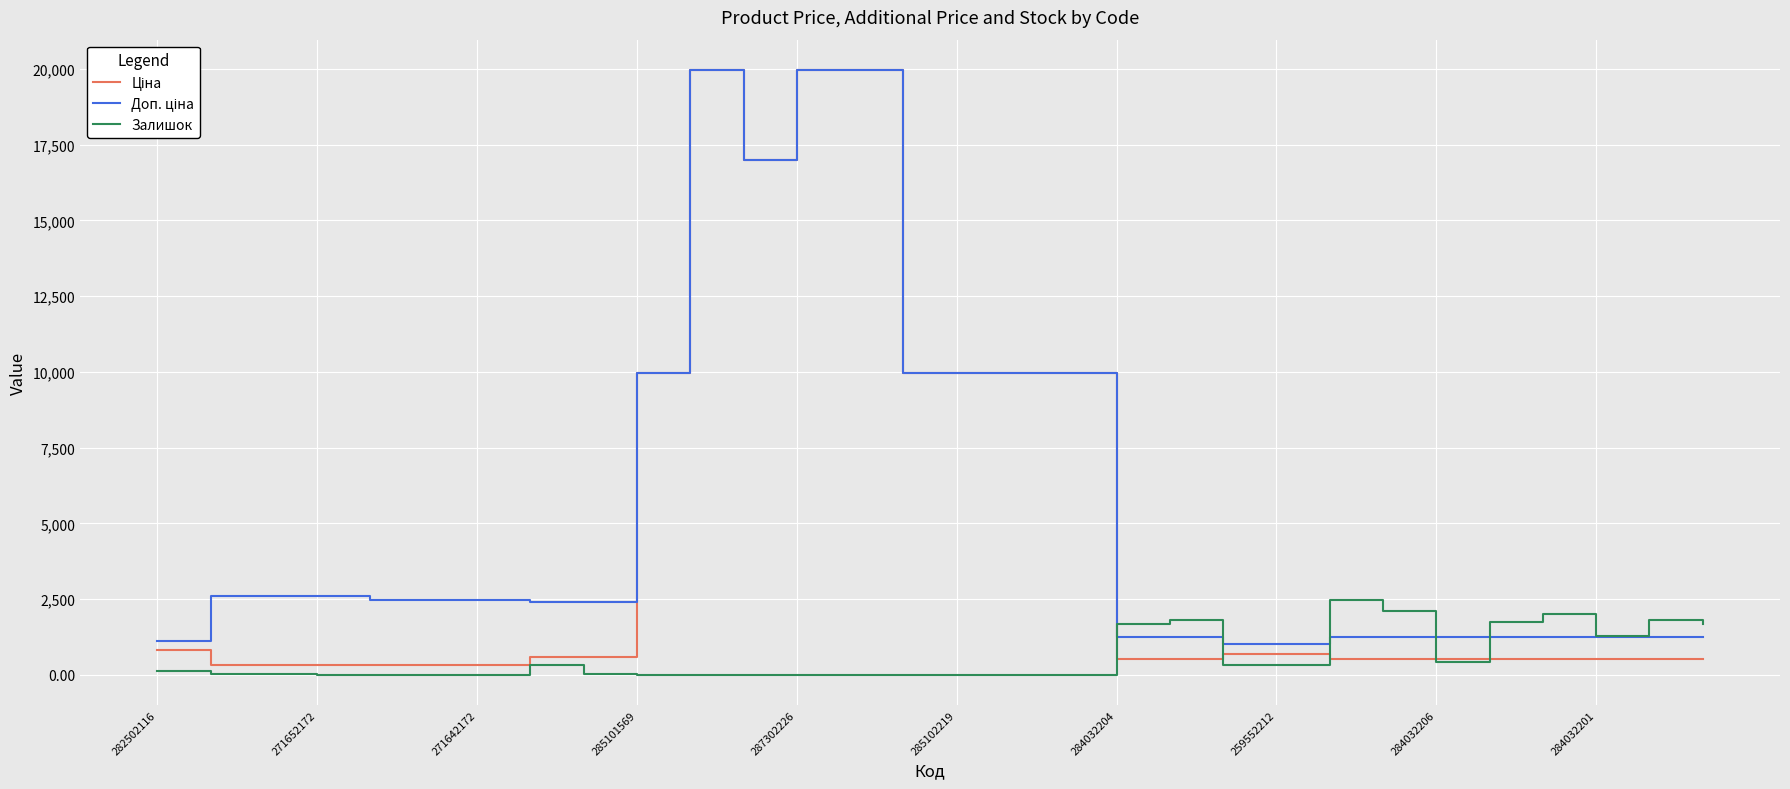

What is the greatest value displayed?

19964.2